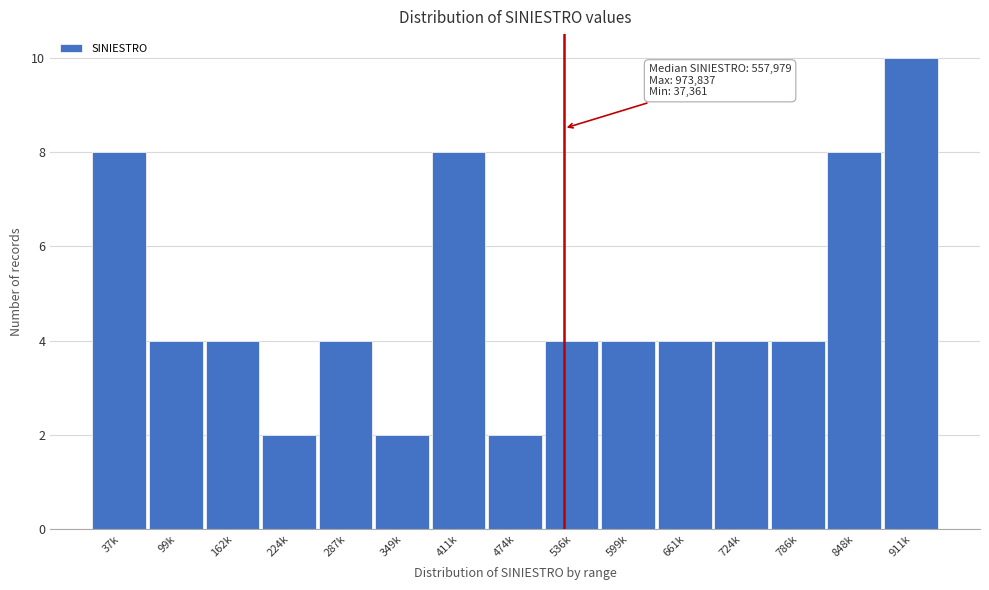

Reading left to right, transcribe all the data shown in this chart.

8	4	4	2	4	2	8	2	4	4	4	4	4	8	10